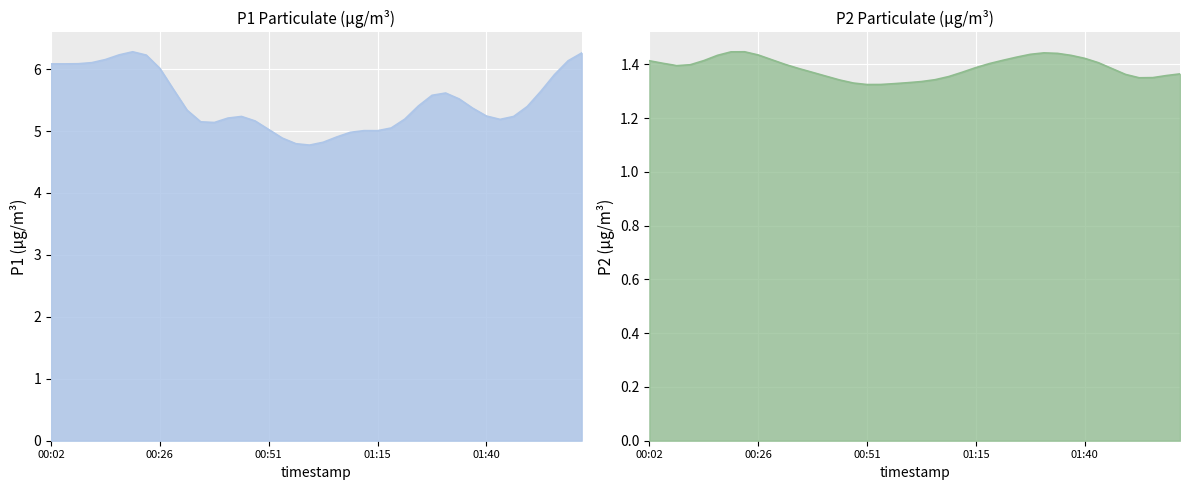

How many values in the P1 series exceed 5?

26